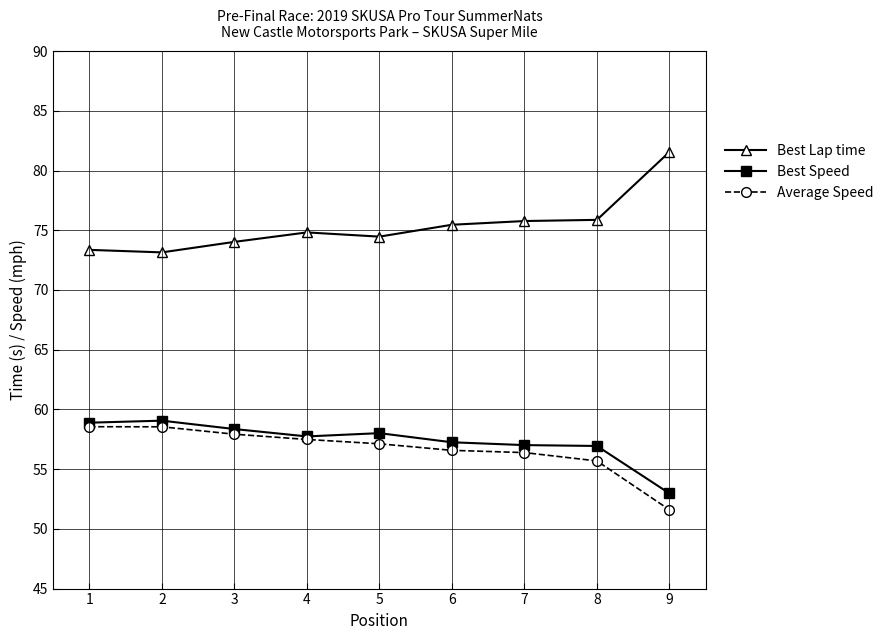

At how many categories does at least one series exceed 55?

9